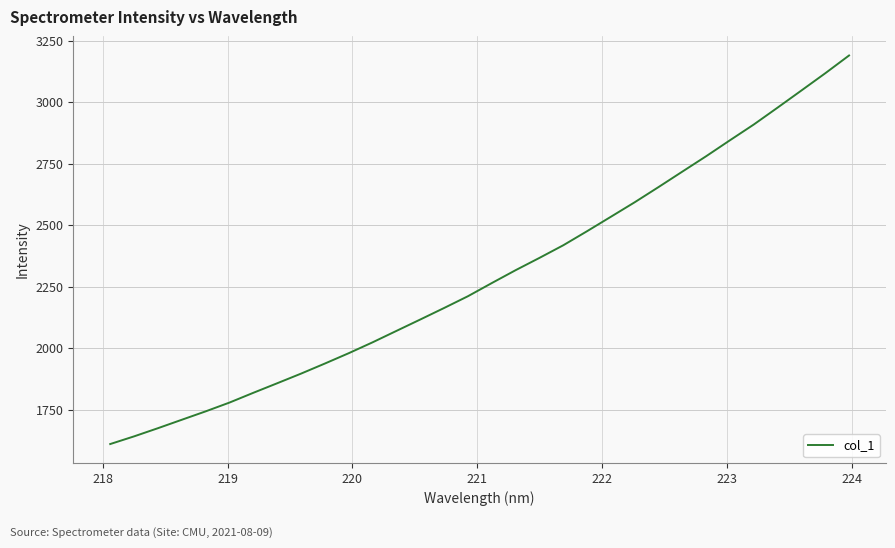

How many lines are shown in the chart?

1